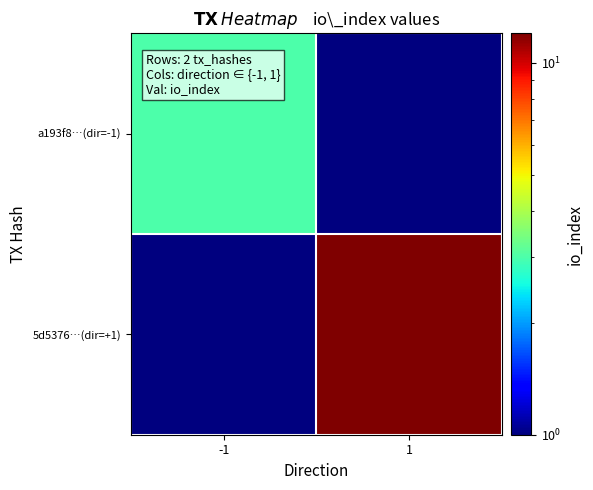

Reading left to right, transcribe all the data shown in this chart.

a193f8…(dir=-1): -1=3.0	1=0.1
5d5376…(dir=+1): -1=0.1	1=12.0